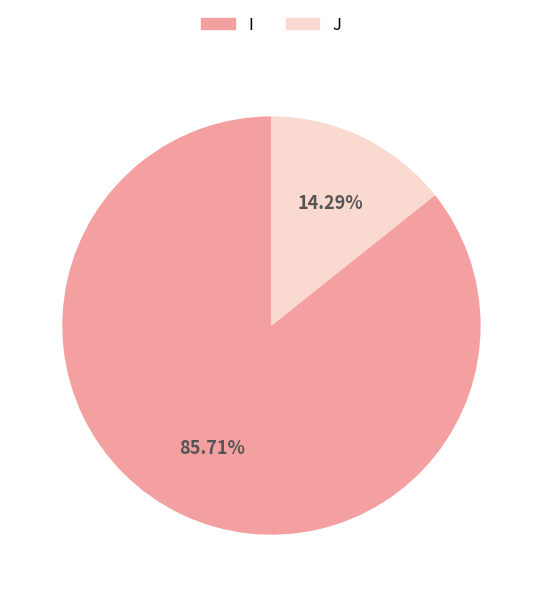

What is the ratio of the value at I to the value at J?

6.0